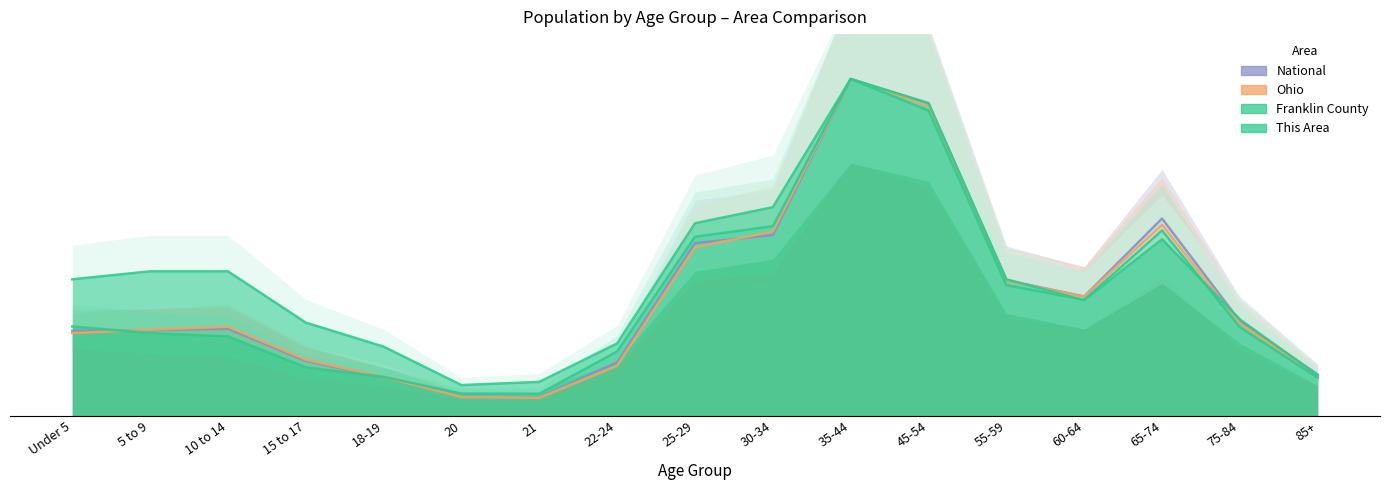

True or false: Ohio has a value of 72.7 at 30-34.

False